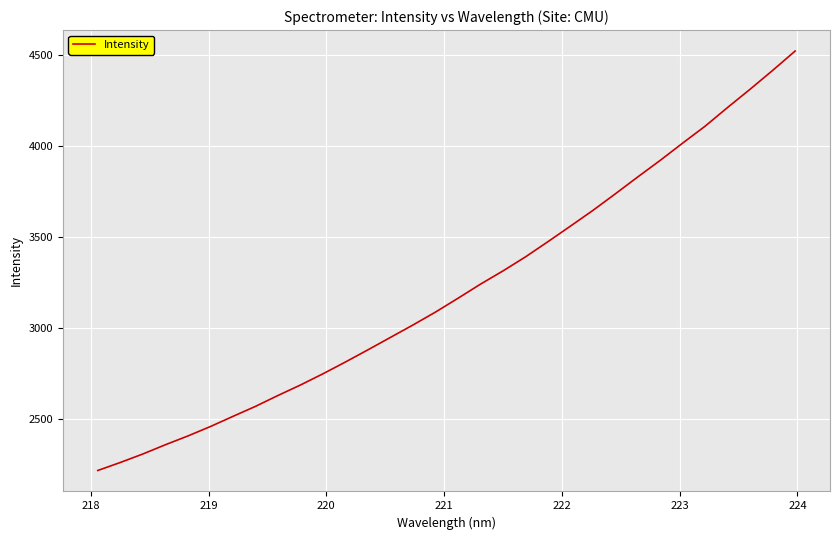

What is the difference between the second highest and second lowest values?

2158.2